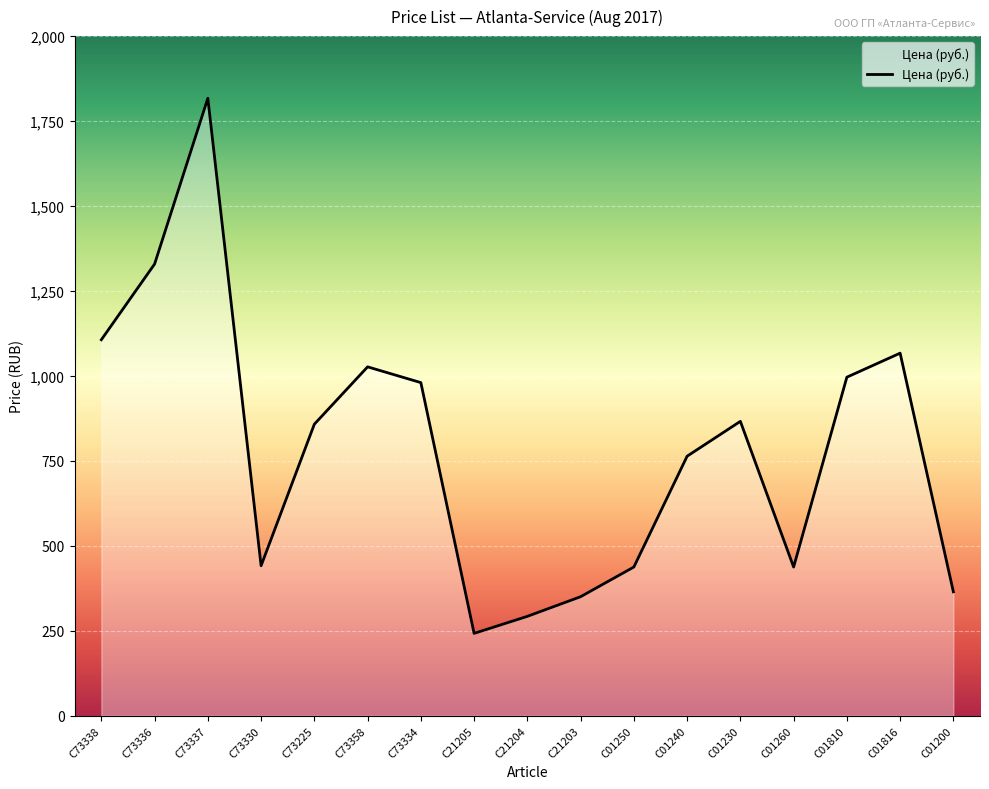

Does the chart display data point markers on the line(s)?

No